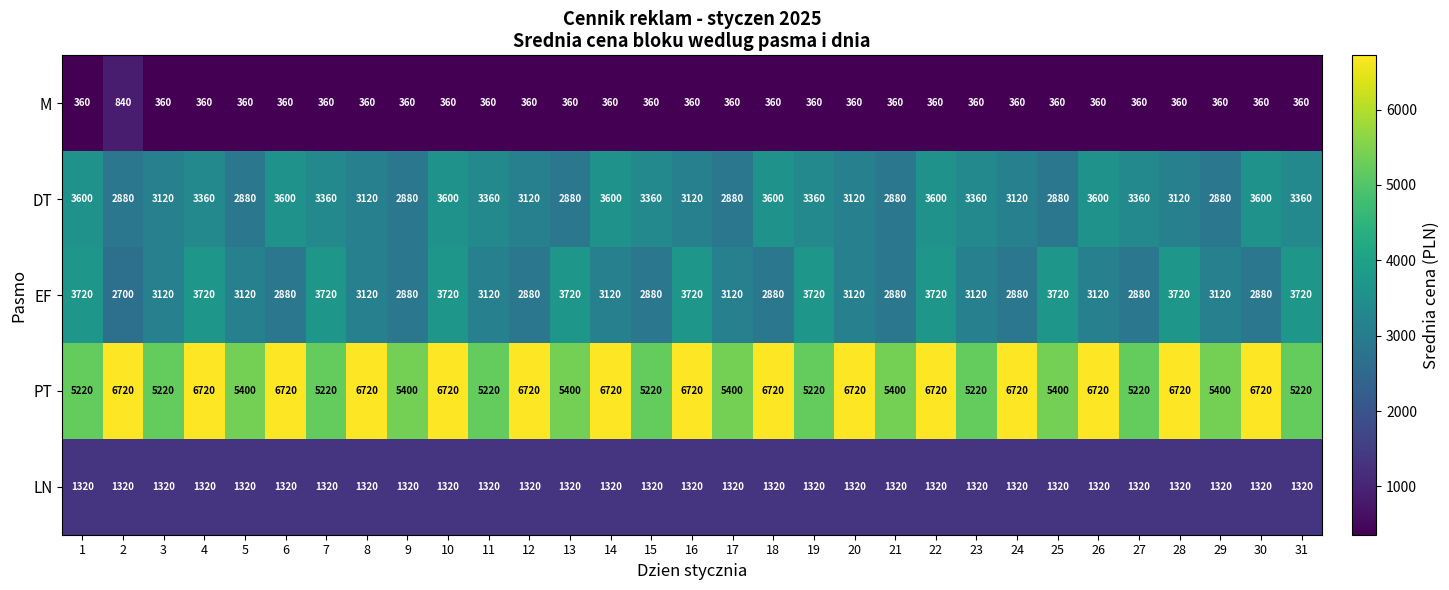

Count the number of data series in this chart.

5